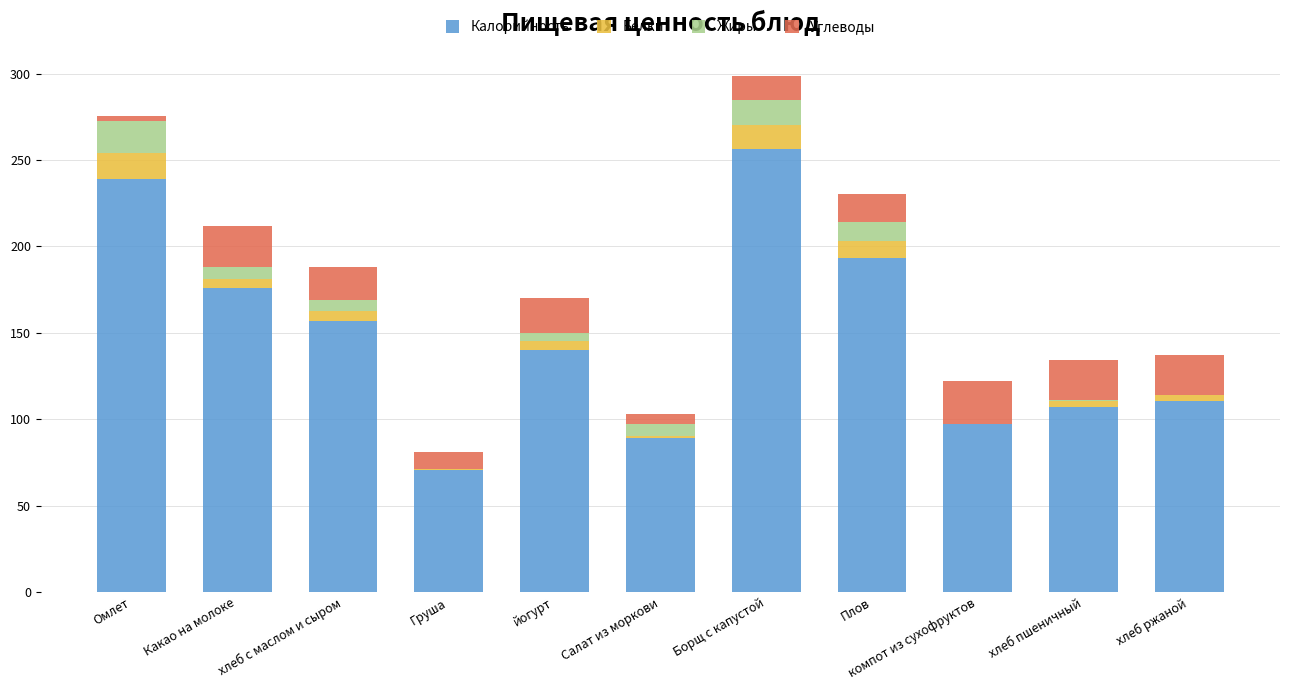

Where is Калорийность nearest to the value 163?

хлеб с маслом и сыром